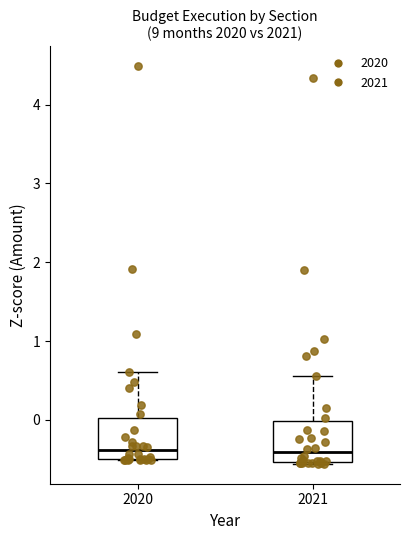

Reading left to right, read every box against the y-axis: the position of its median line, the range the box covers, and the ends of its whiskers. The values are not printed on the chart, so give them approximately, as read against the axis.

2020: median -0.4, box -0.5 to 0.0, whiskers -0.5 to 0.6
2021: median -0.4, box -0.5 to 0.0, whiskers -0.6 to 0.6